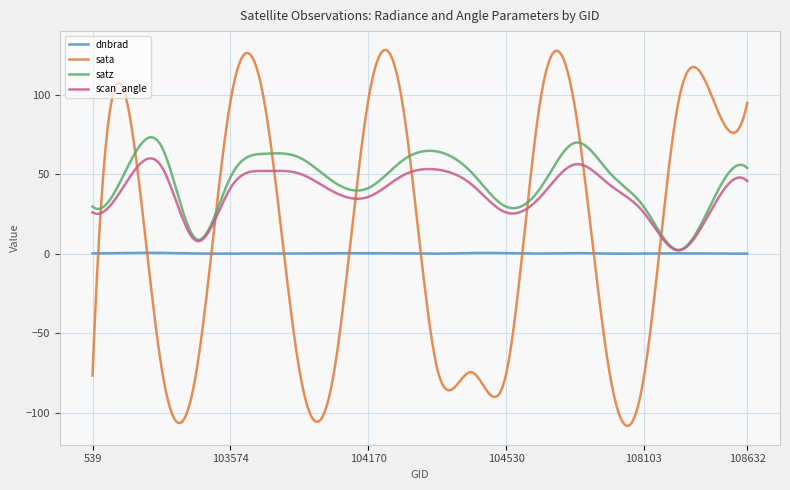

What is the lowest value of the sata series?

-108.1